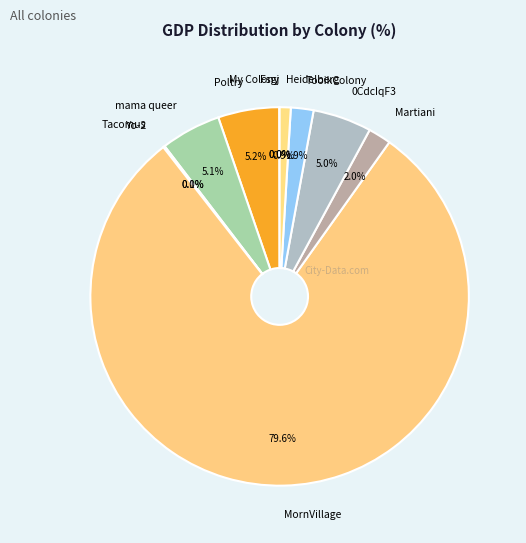

Is the sum of mama queer and Heidelberg greater than half?

No